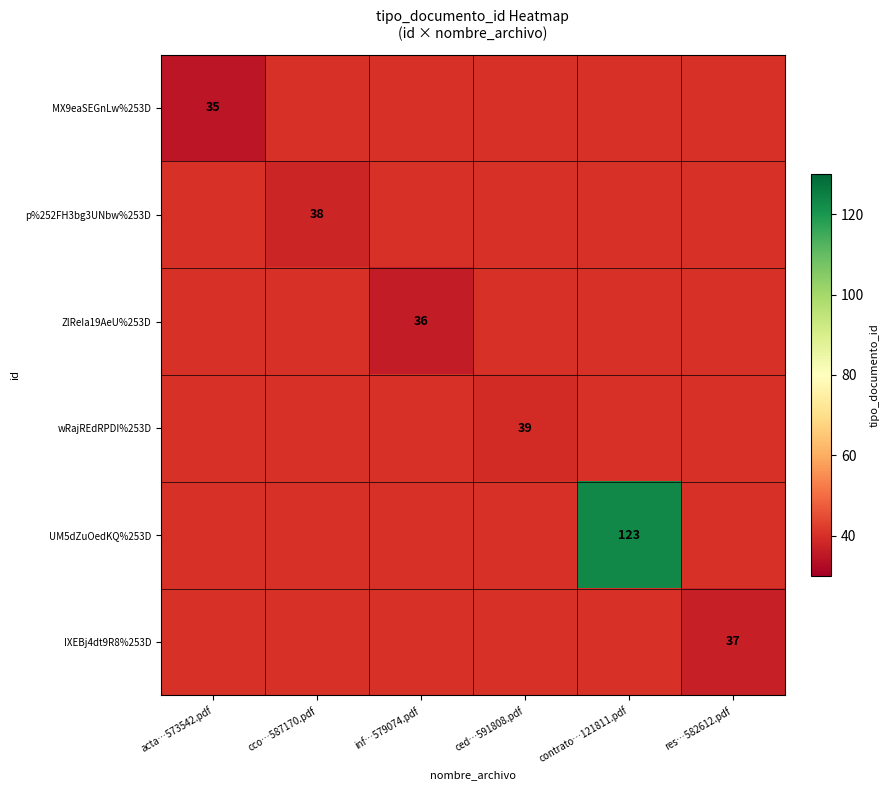

Which category has the highest value across all series?

contrato…121811.pdf